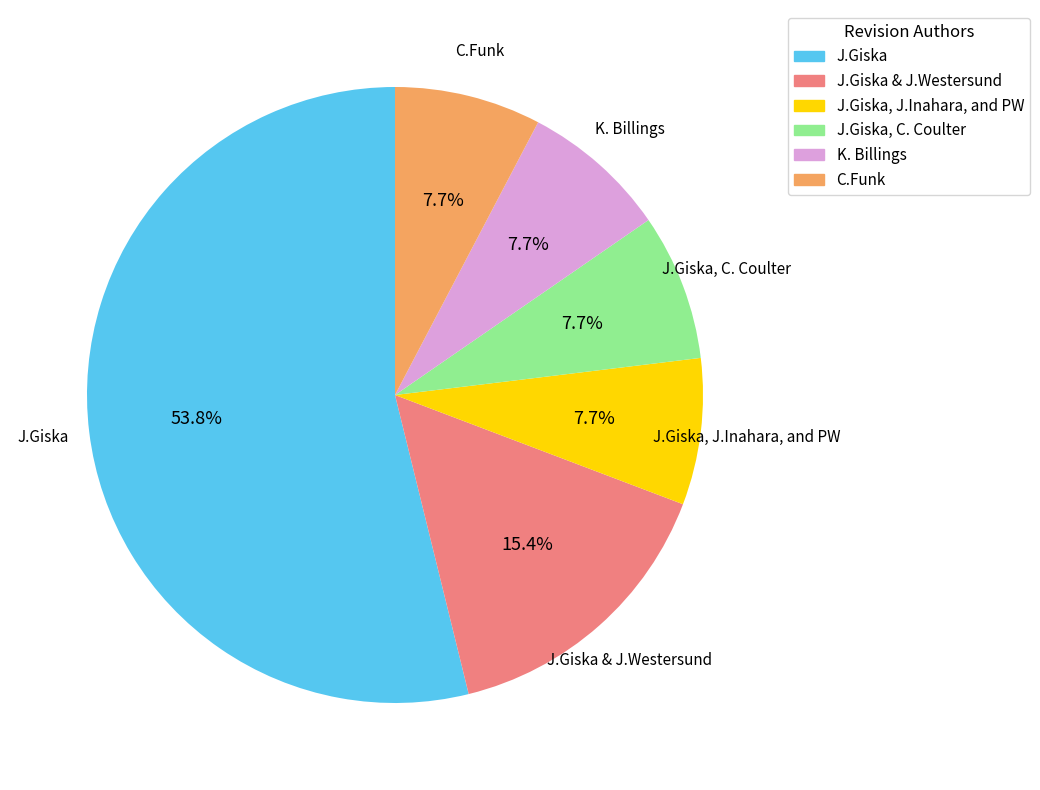

Is there a majority slice in this chart?

Yes